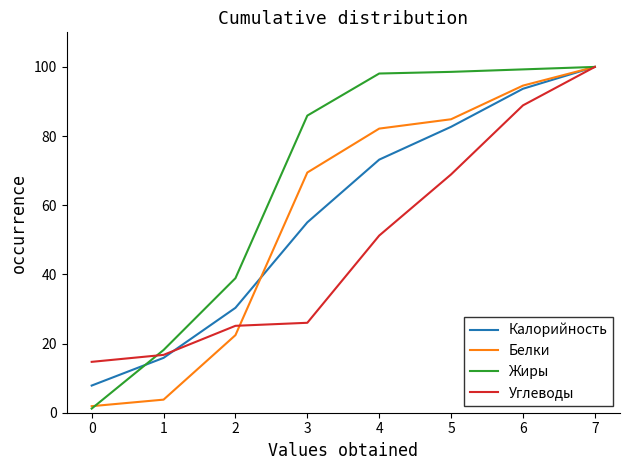

Reading left to right, list all the values displayed in this chart.

Калорийность: 7.9	15.9	30.3	55.1	73.2	82.7	93.7	100.0
Белки: 1.9	3.8	22.4	69.5	82.2	84.9	94.6	100.0
Жиры: 1.2	18.1	38.9	85.9	98.1	98.6	99.3	100.0
Углеводы: 14.7	16.7	25.1	26.0	51.2	68.9	88.9	100.0